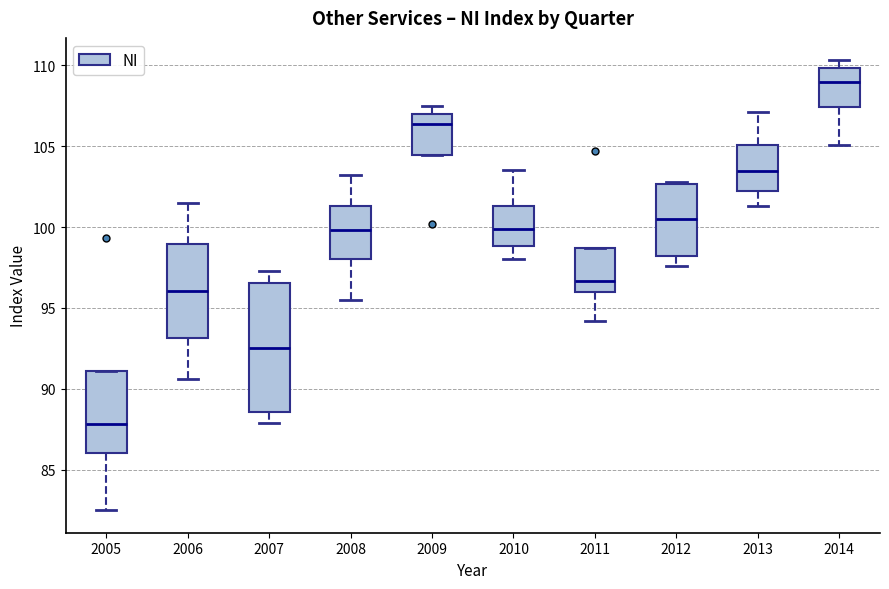

Which box has the lowest median line?

2005